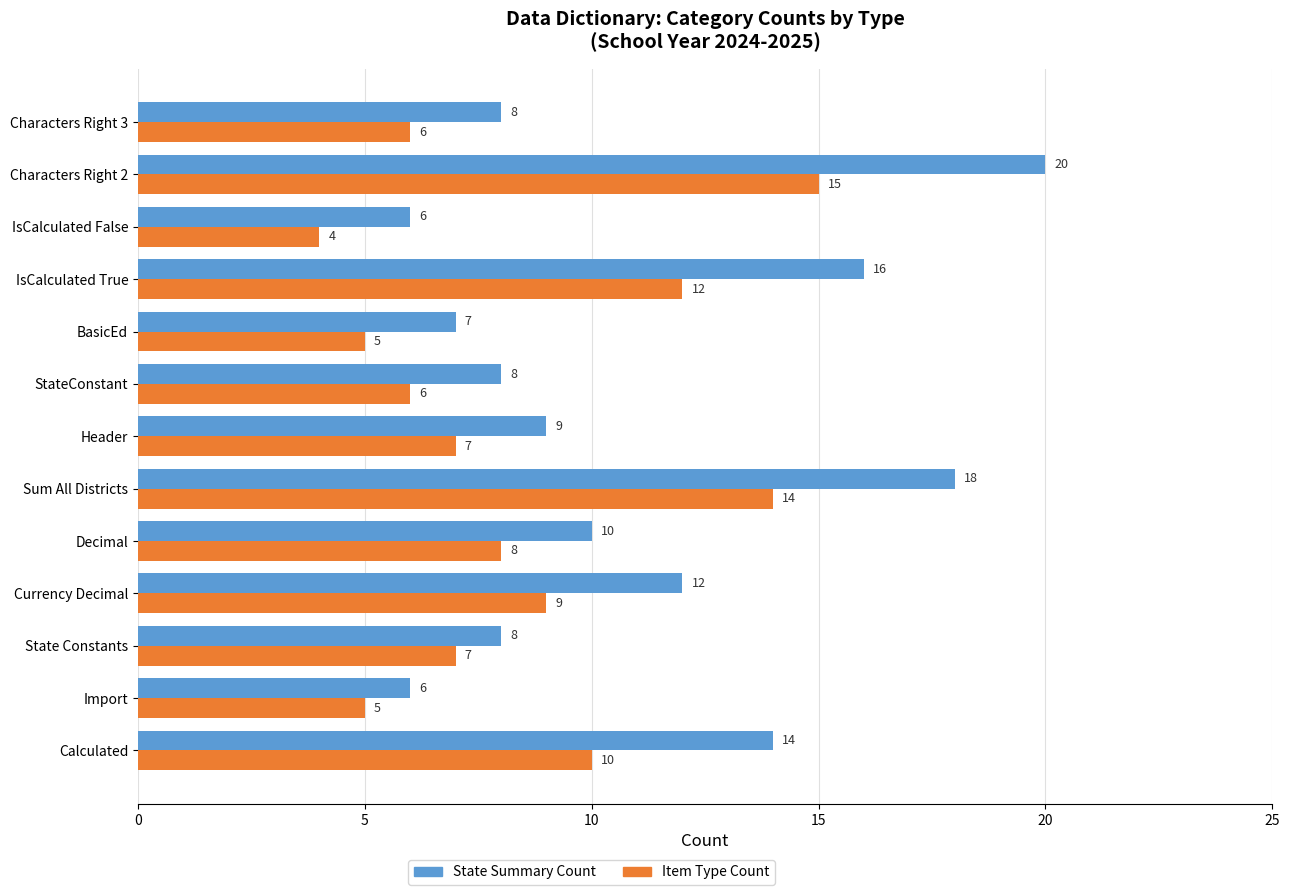

How many data points in Item Type Count are less than 7?

5